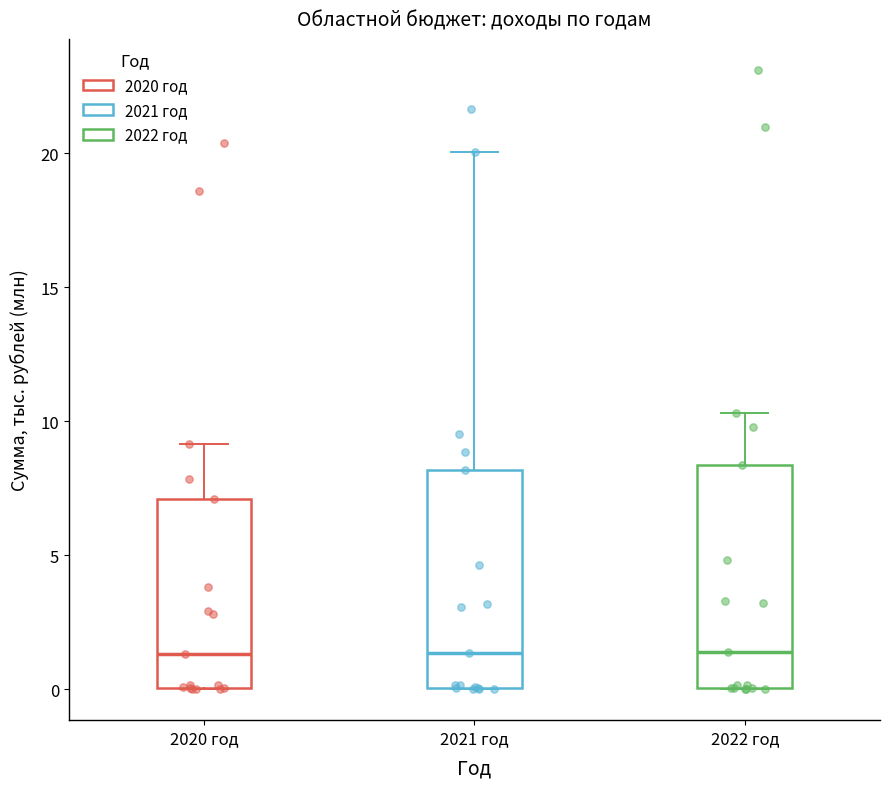

Reading left to right, read every box against the y-axis: the position of its median line, the range the box covers, and the ends of its whiskers. The values are not printed on the chart, so give them approximately, as read against the axis.

2020 год: median 1.5, box 0.0 to 7.0, whiskers 0.0 to 9.0
2021 год: median 1.5, box 0.0 to 8.0, whiskers 0.0 to 20.0
2022 год: median 1.5, box 0.0 to 8.5, whiskers 0.0 to 10.5